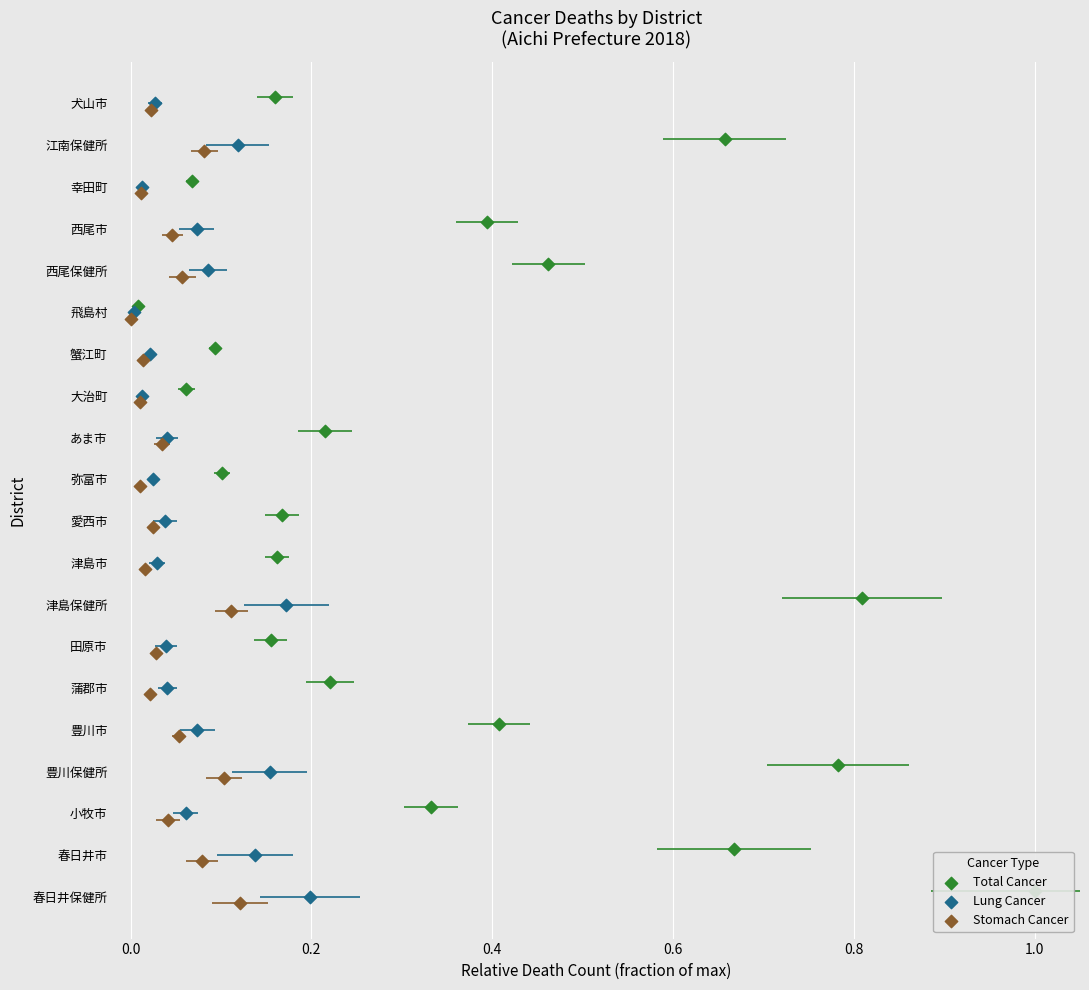

Which series has the largest Y range (max minus min)?

Total Cancer